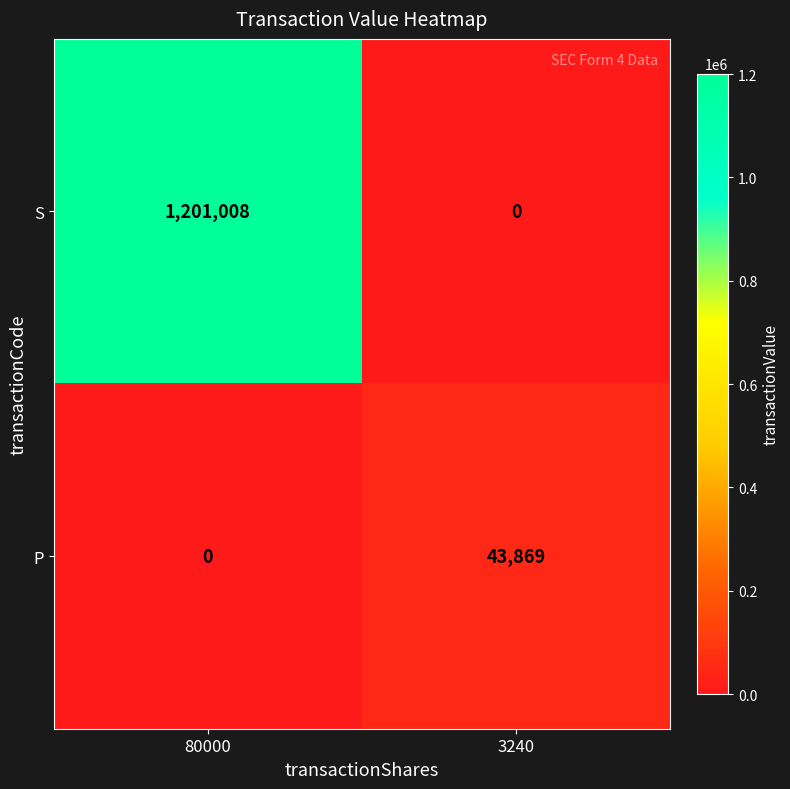

Rank the series at 80000 from lowest to highest value.

P, S